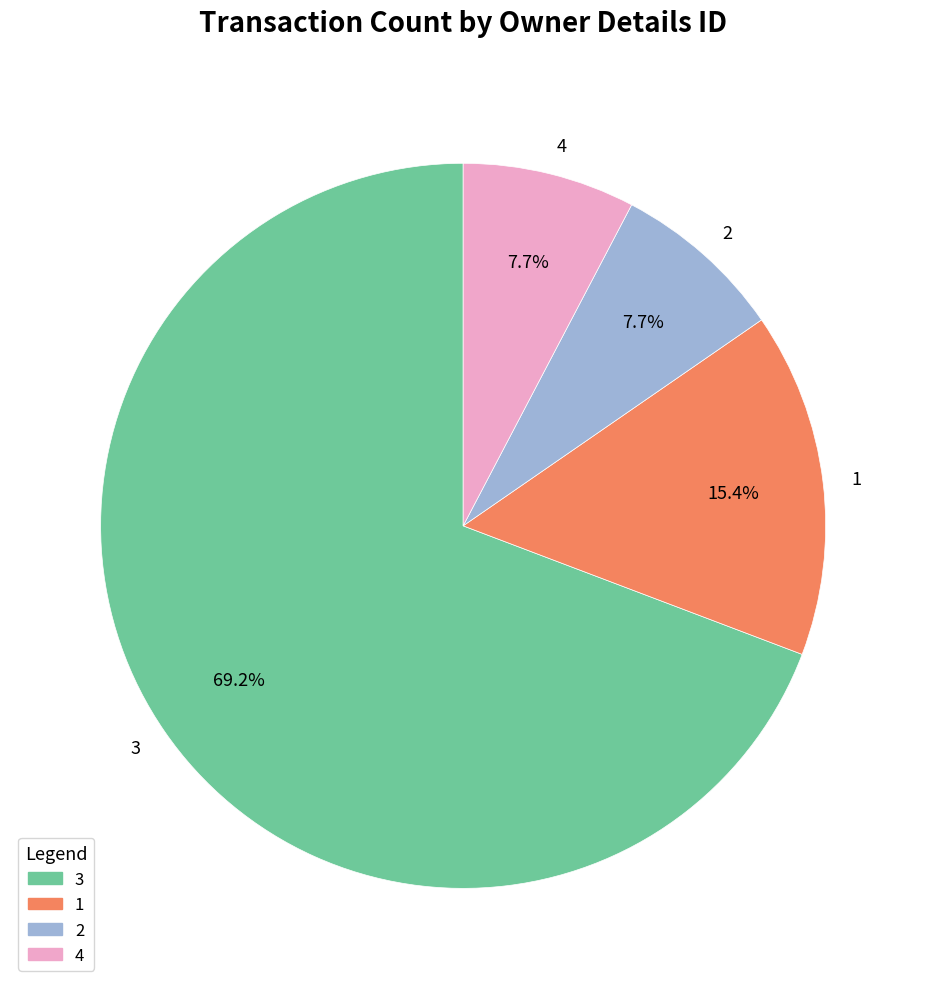

What is the largest slice in the pie chart?

3